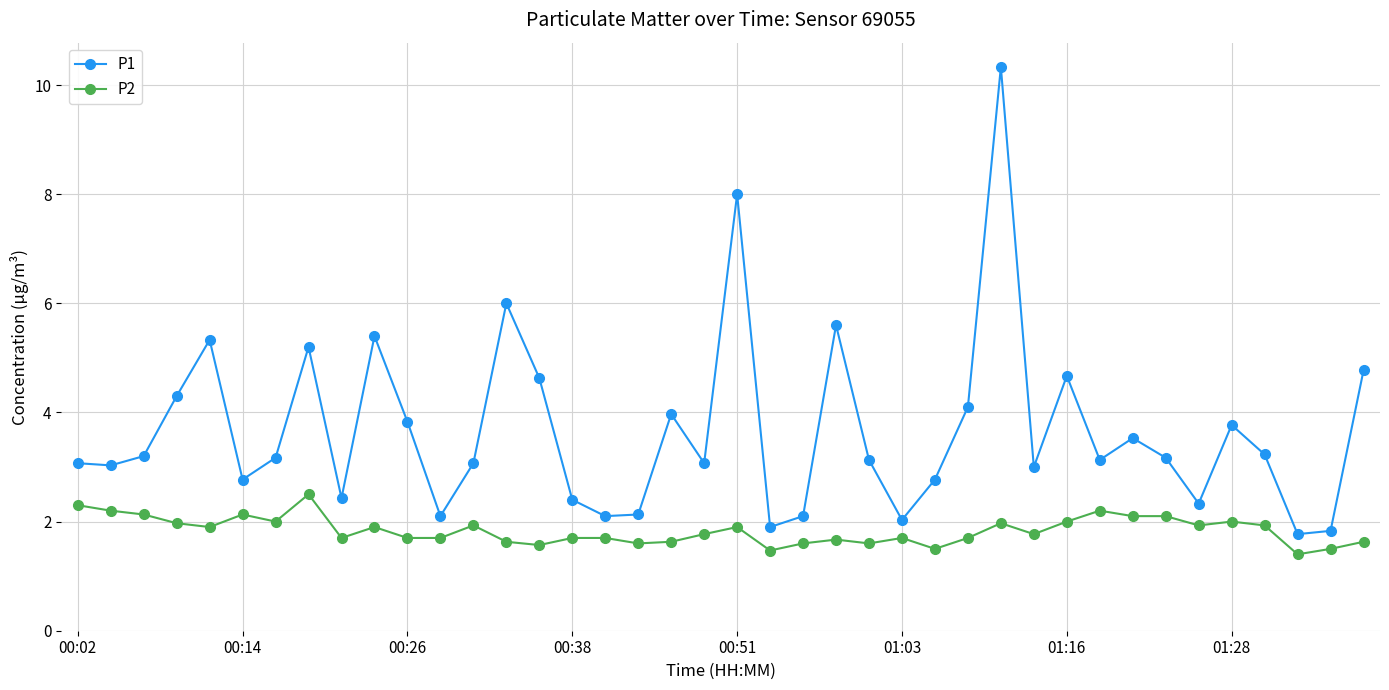

What is the difference between the maximum and minimum values in the P2 series?

1.1